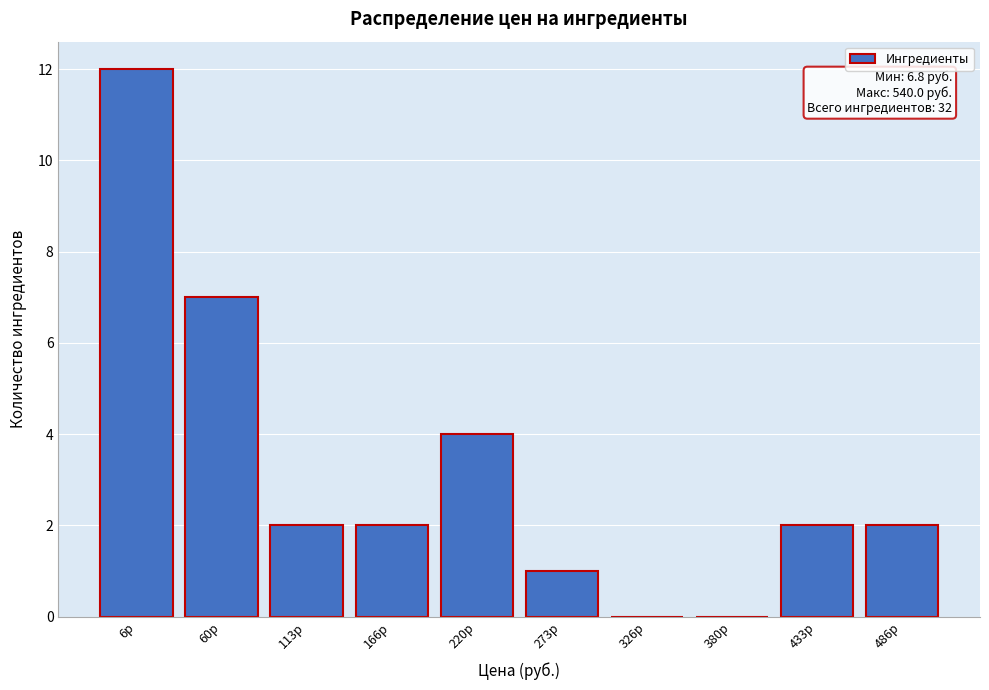

Reading right to left, extract all data points from this chart.

486р=2	433р=2	380р=0	326р=0	273р=1	220р=4	166р=2	113р=2	60р=7	6р=12